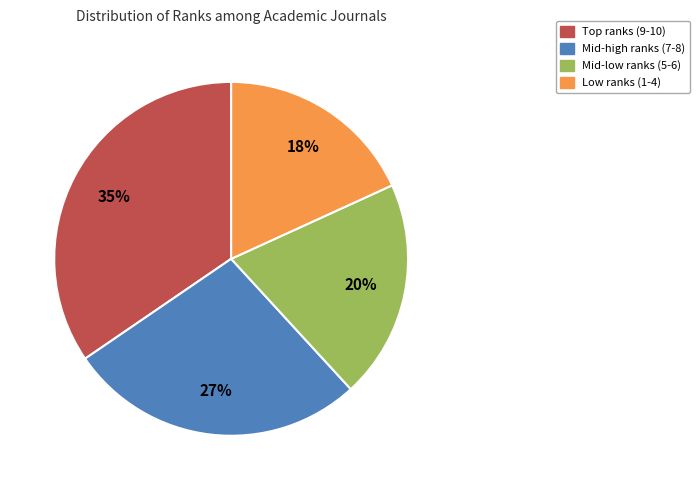

What is the ratio of the value at Mid-low ranks (5-6) to the value at Low ranks (1-4)?

1.1